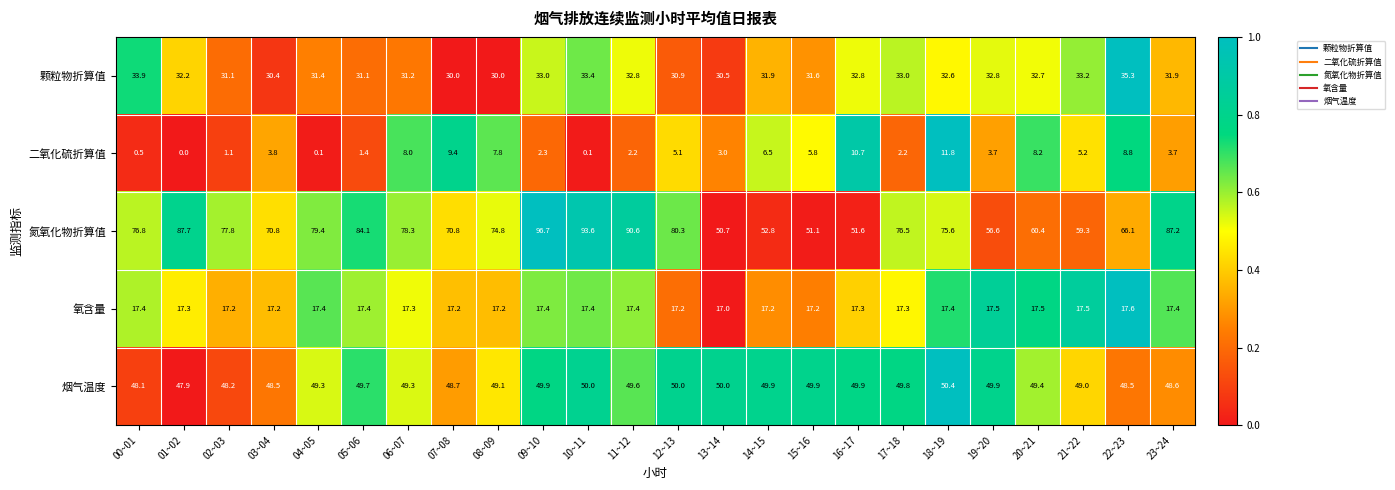

What is the difference between the second highest and second lowest values in the 颗粒物折算值 series?

3.9